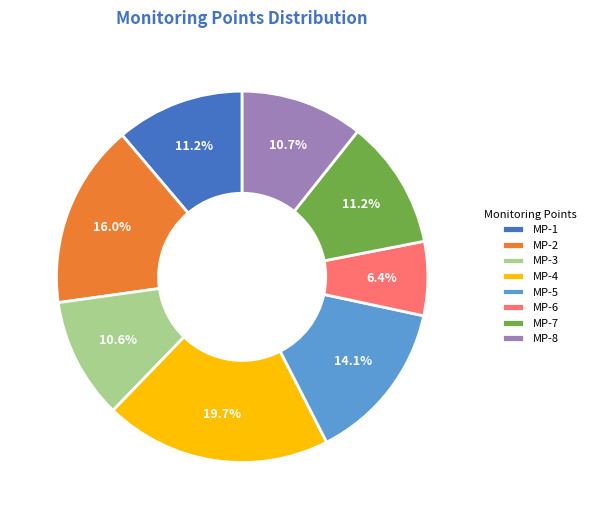

Between MP-4 and MP-3, which is larger?

MP-4